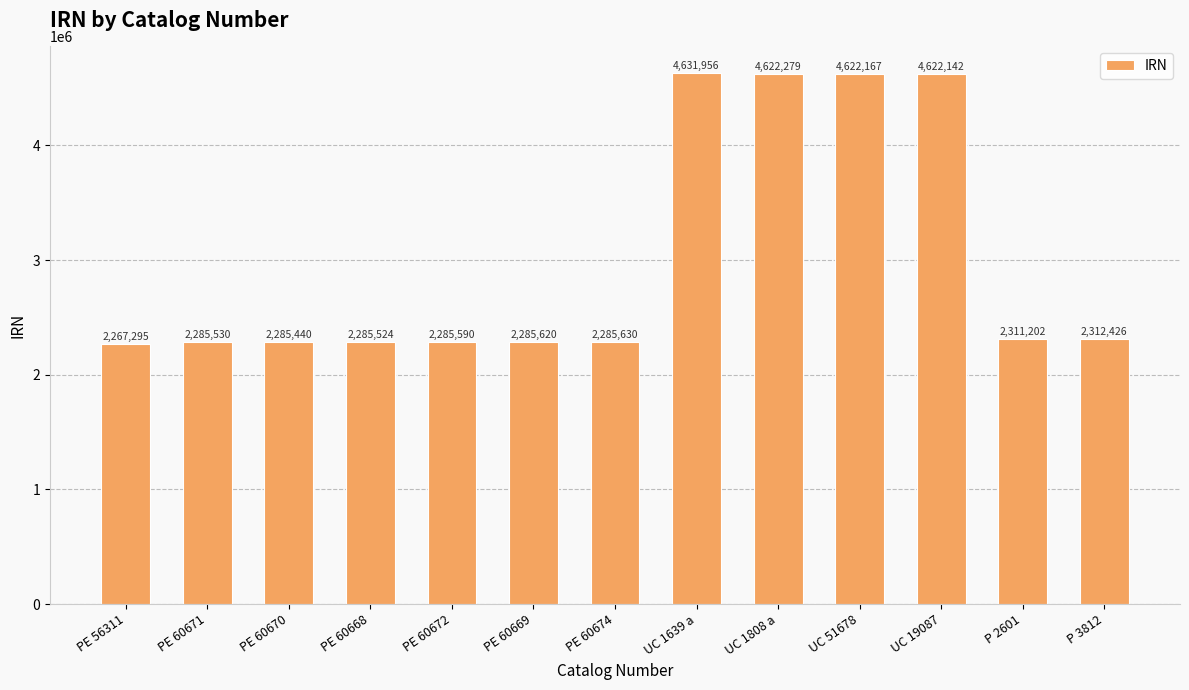

True or false: the data shows 2285590 at PE 60672.

True